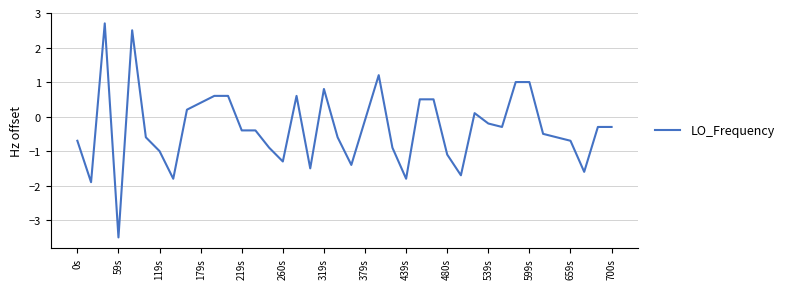

What is the difference between the maximum and minimum values?

6.2